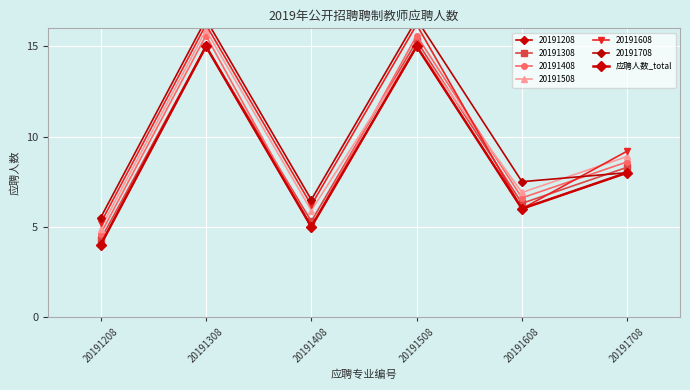

True or false: there are more than 2 points higher than both neighbors.

False